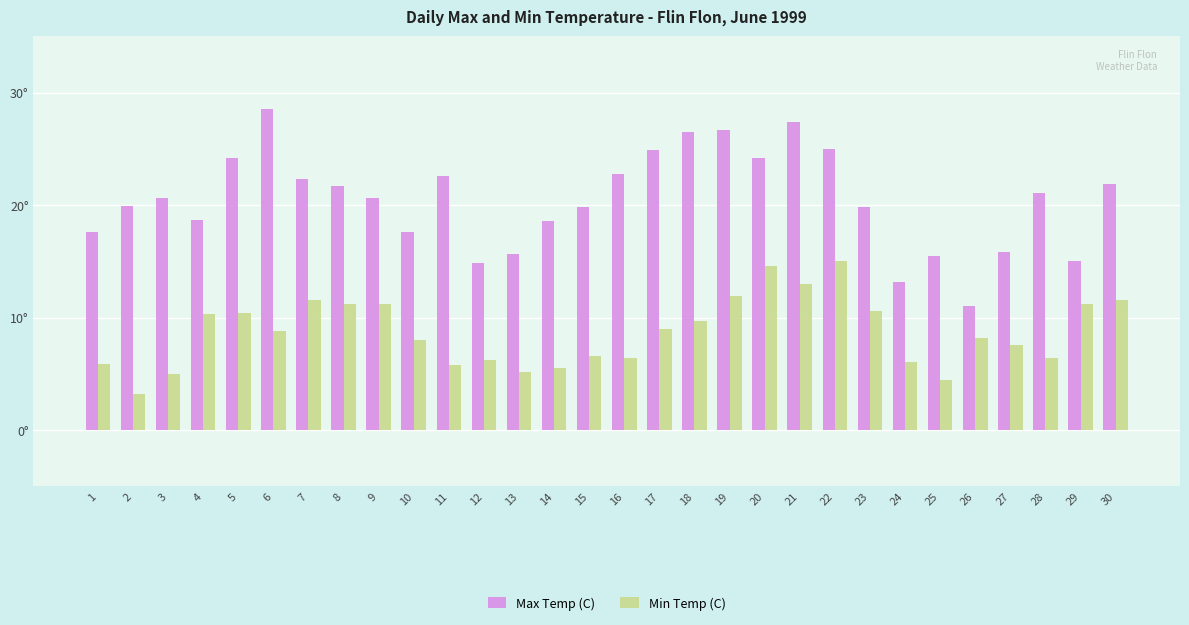

What are all the series names shown in the legend?

Max Temp (C), Min Temp (C)